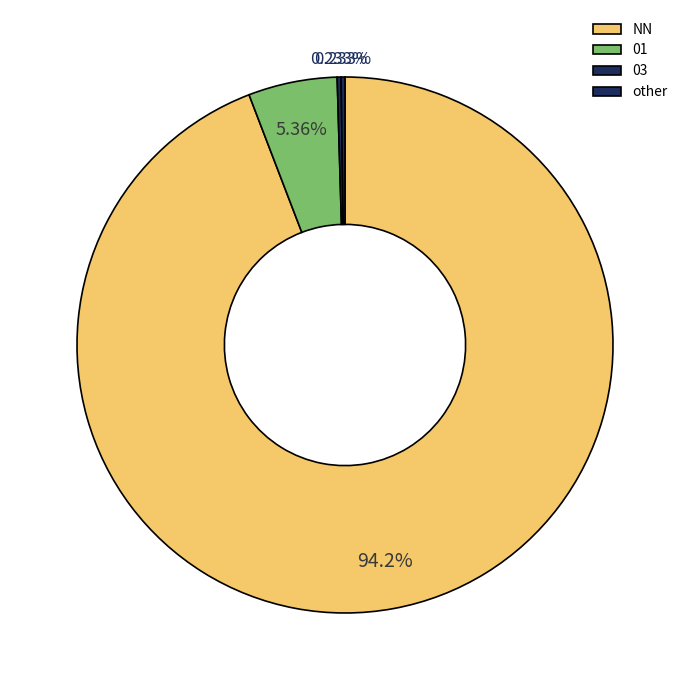

How many segments does this pie chart have?

4